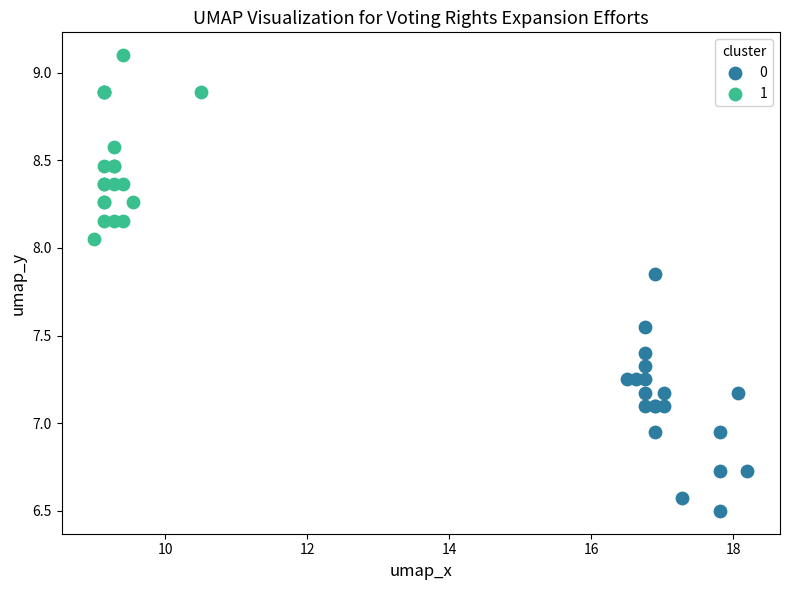

Which series reaches the maximum Y coordinate?

1